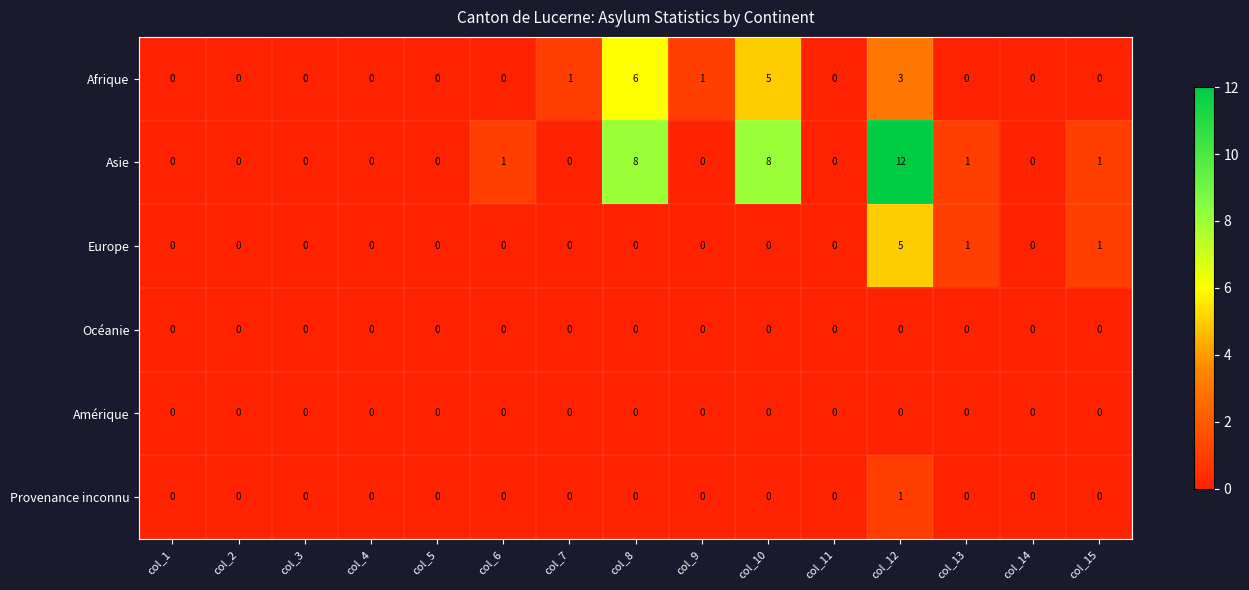

Which category has the highest value across all series?

col_12